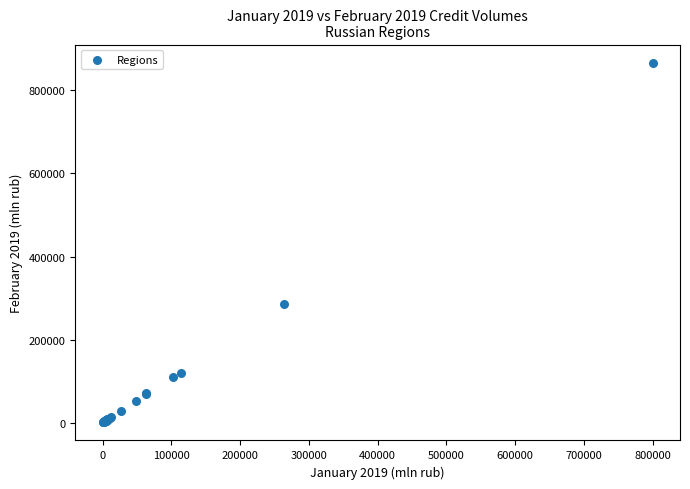

What Y value in the scatter plot is closest to 433776?

285889